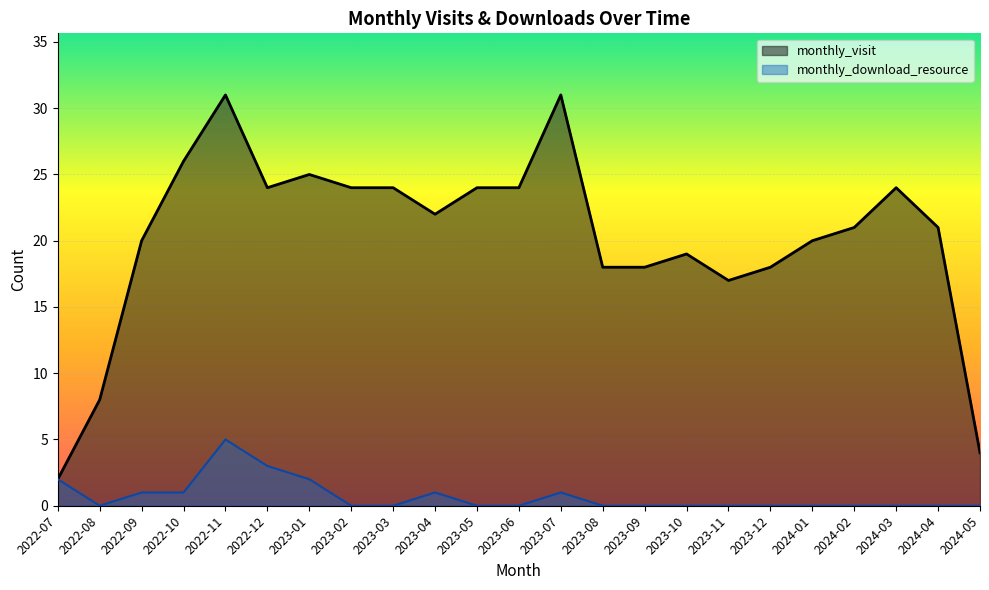

What is the label of the 12th point from the left?

2023-06